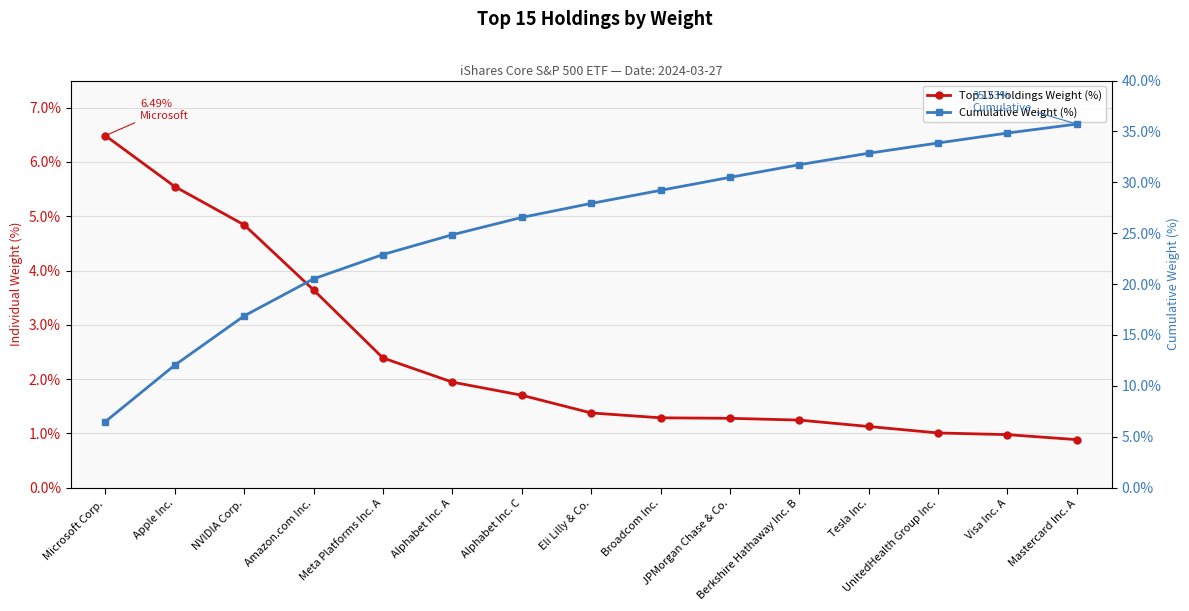

True or false: Cumulative Weight (%) and Top 15 Holdings Weight (%) intersect in this chart.

False